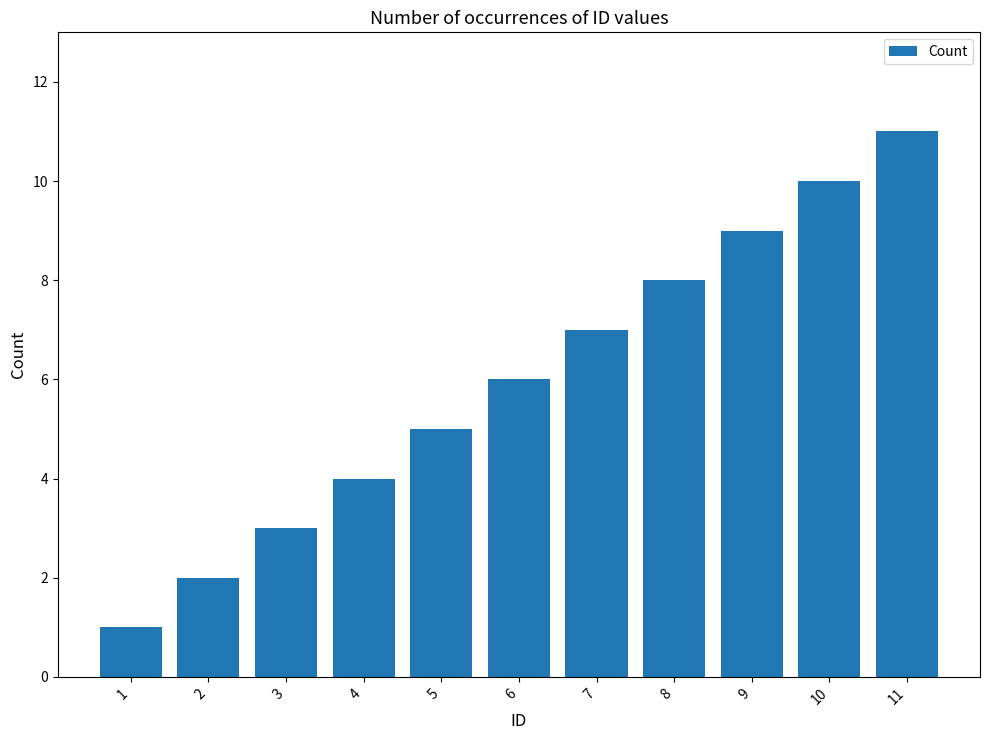

How many bars are there in total?

11